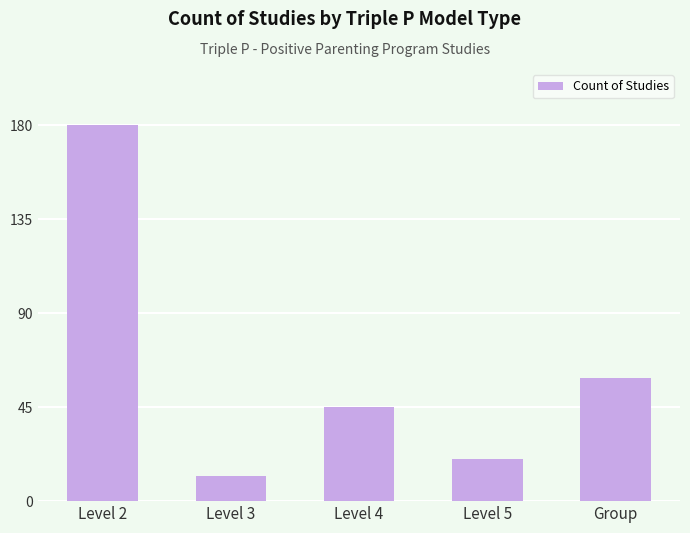

How many data points are less than 45?

2